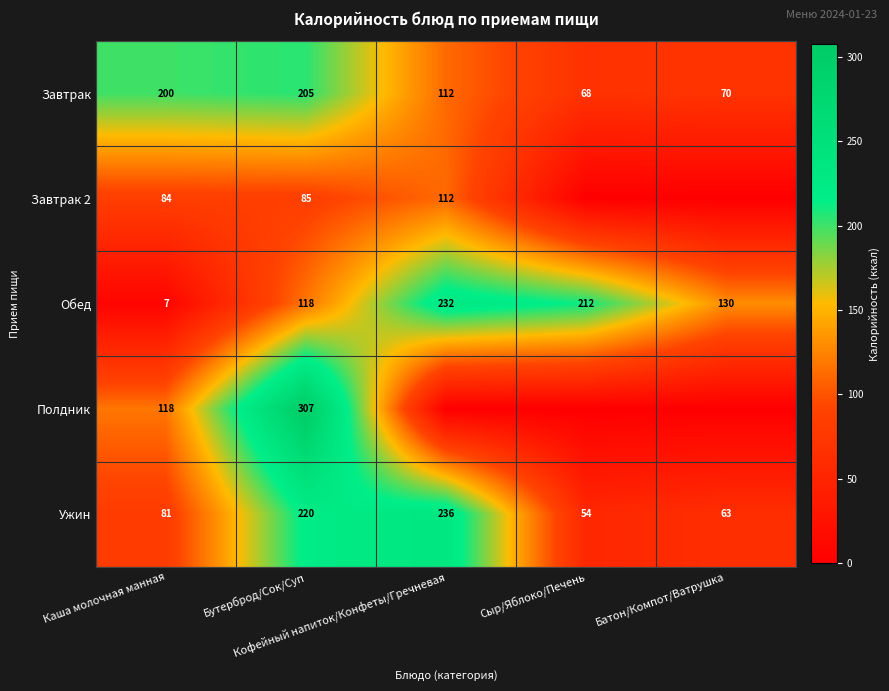

How many data points in Ужин are less than 81?

2